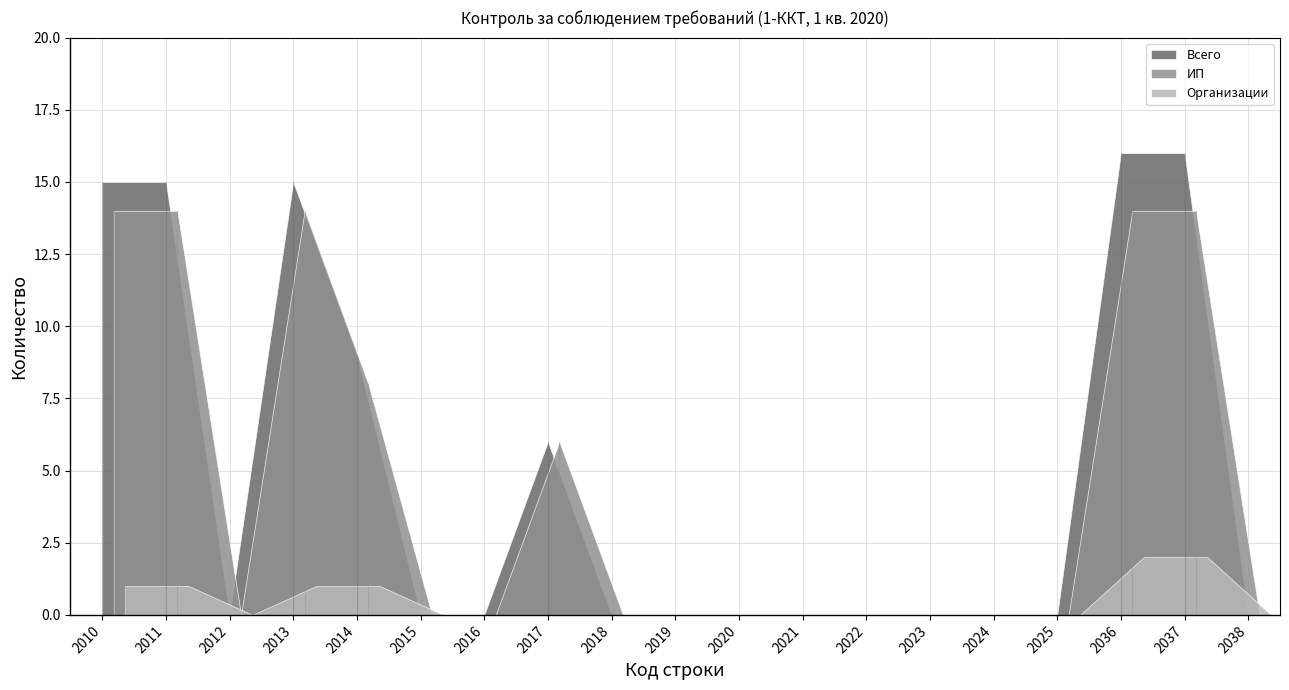

At which label is Всего closest to 8?

2014